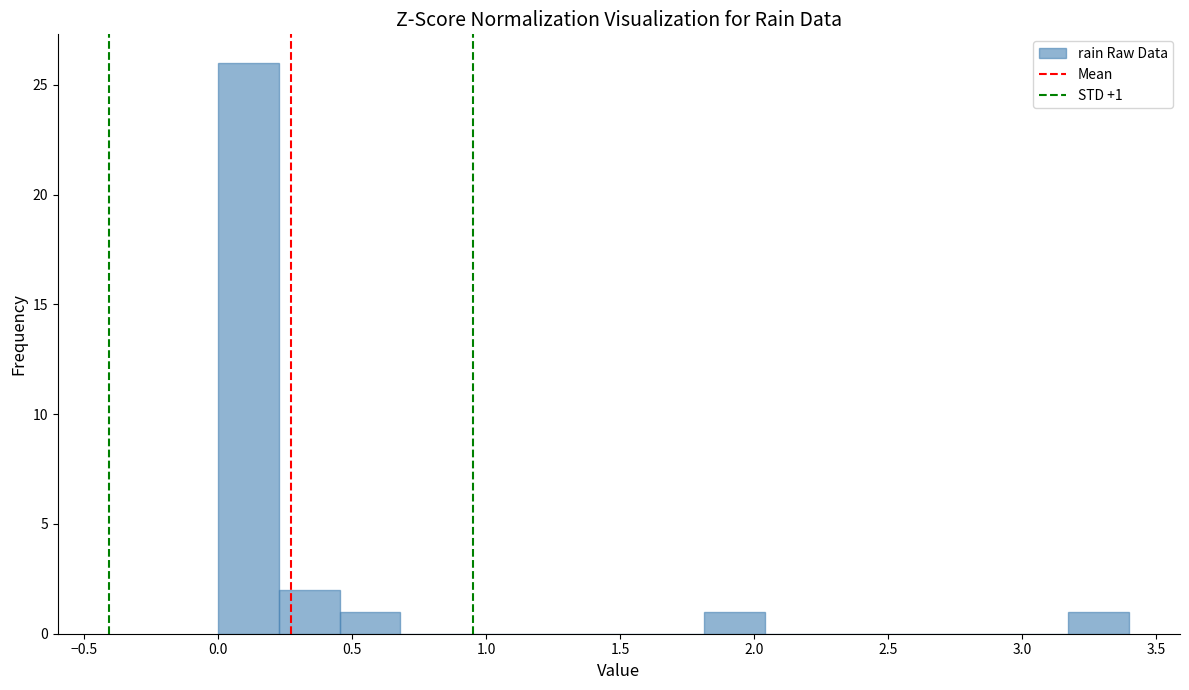

Over which range of the x-axis is the bar tallest?

0.00 to 0.25